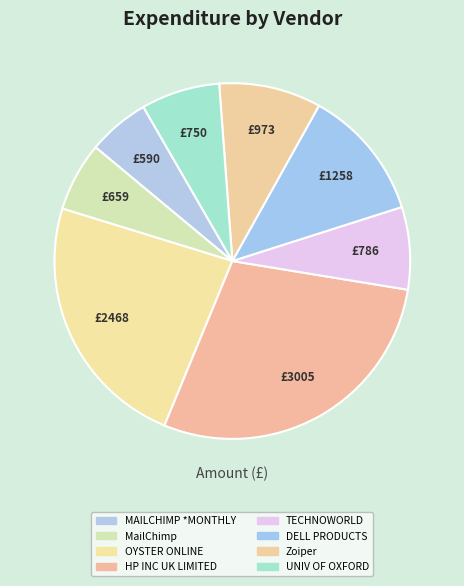

How many segments does this pie chart have?

8